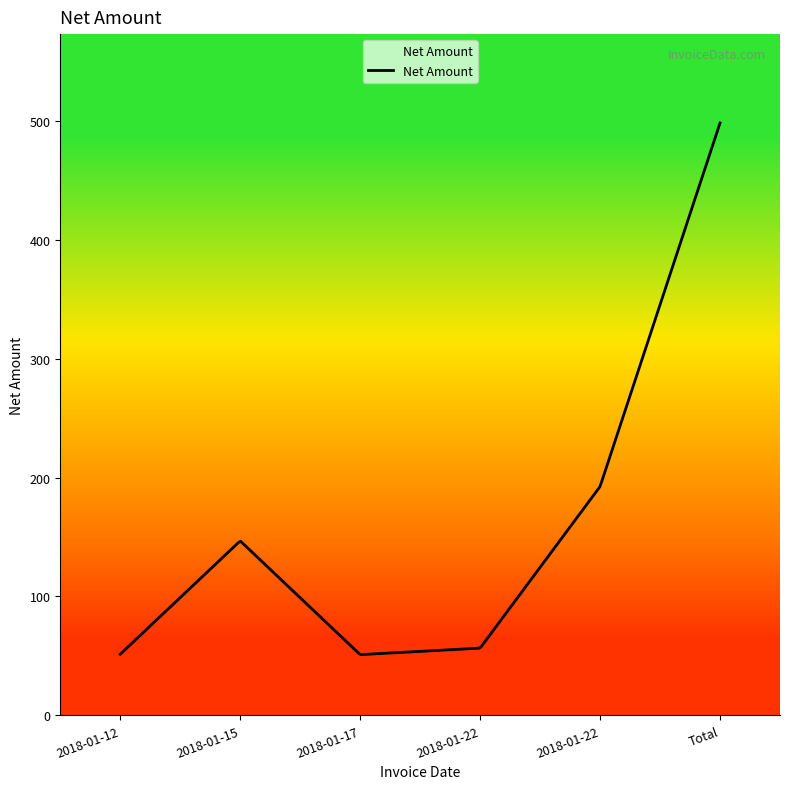

What is the greatest value displayed?

498.2